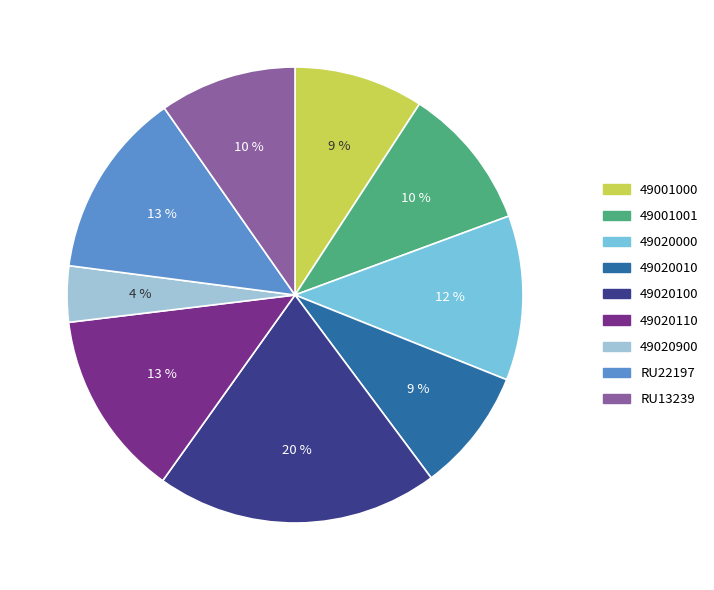

True or false: 49020100 accounts for 20% of the total.

True